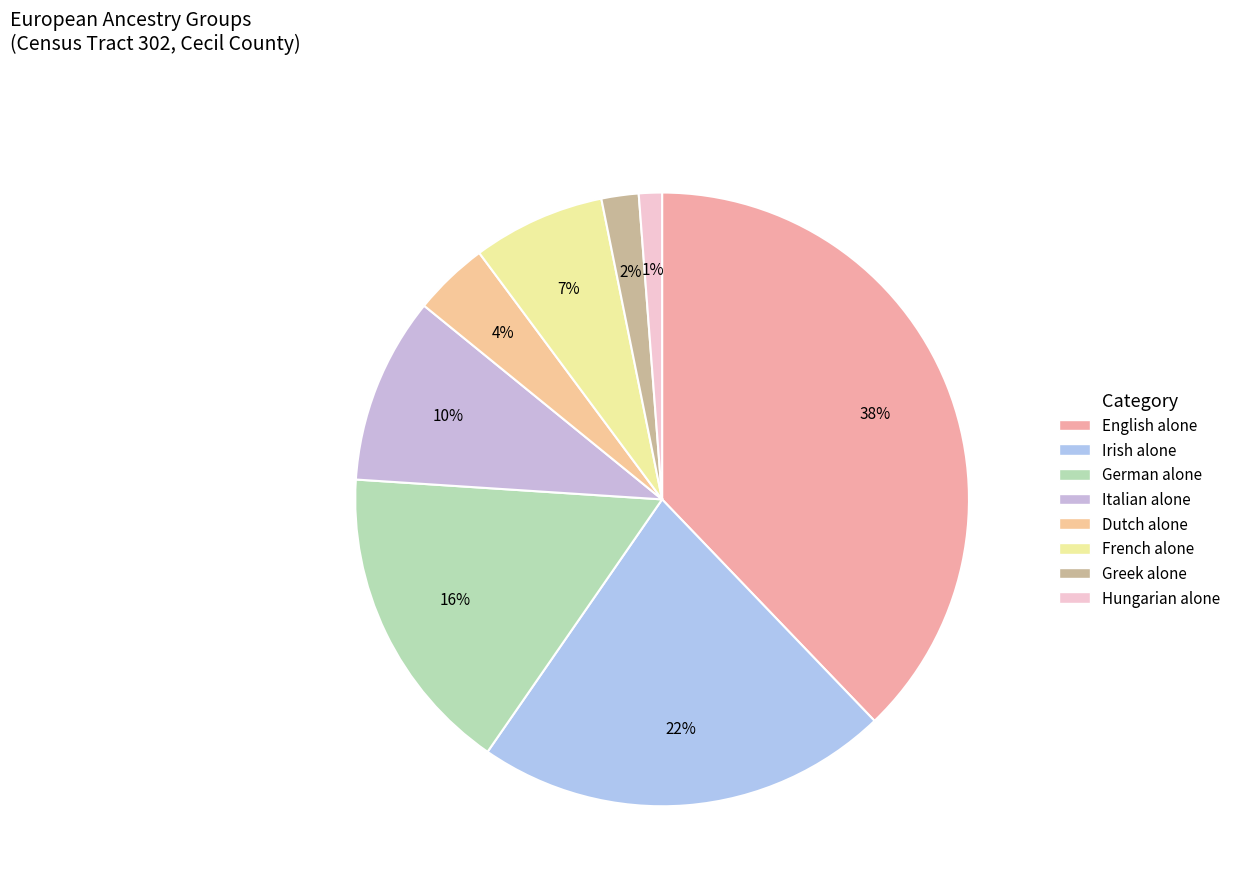

Rank the categories by value from lowest to highest.

Hungarian alone, Greek alone, Dutch alone, French alone, Italian alone, German alone, Irish alone, English alone